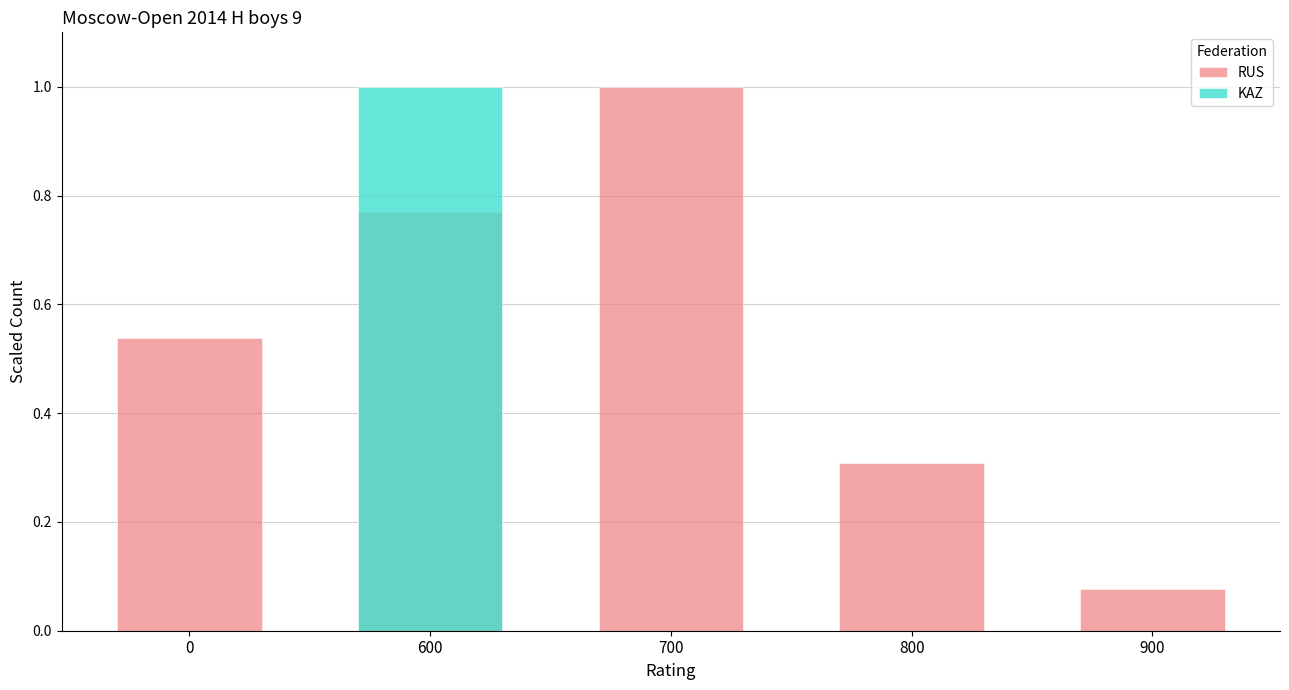

List the labels in order of RUS value, largest first.

700, 600, 0, 800, 900